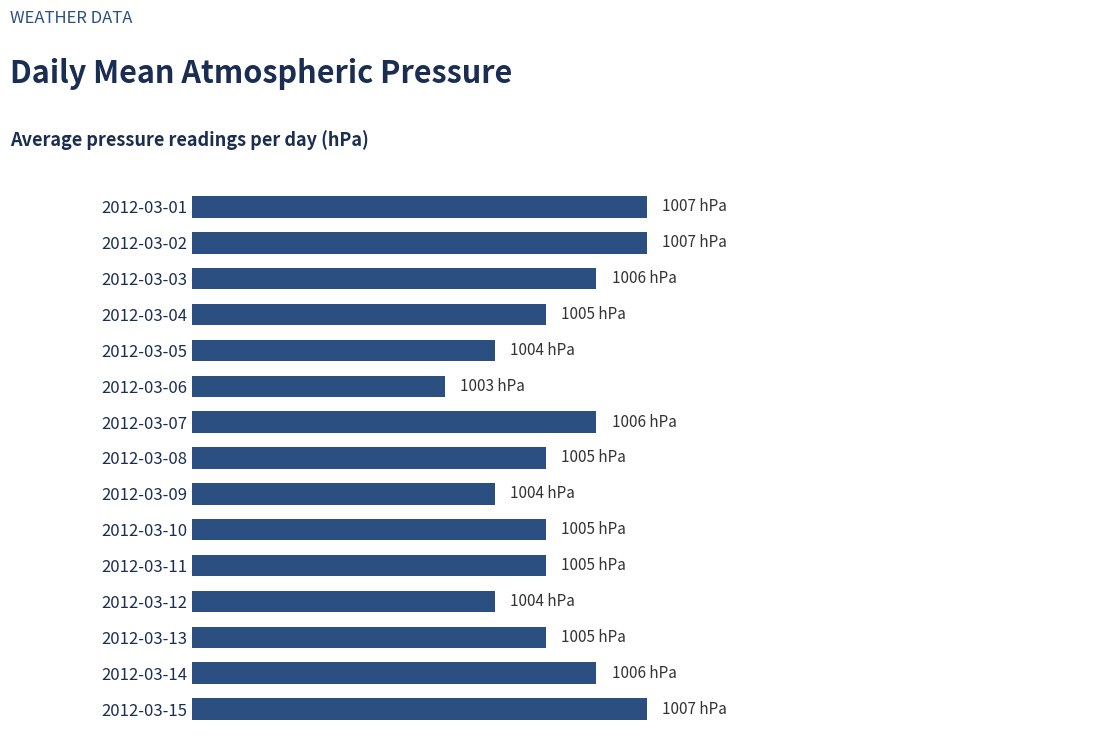

Does the chart contain any negative values?

No